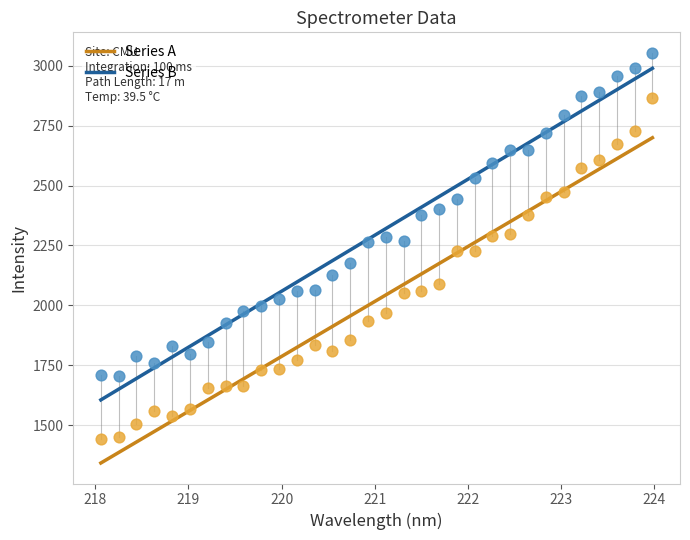

What is the X range (max minus min) for the scatter plot?

5.9